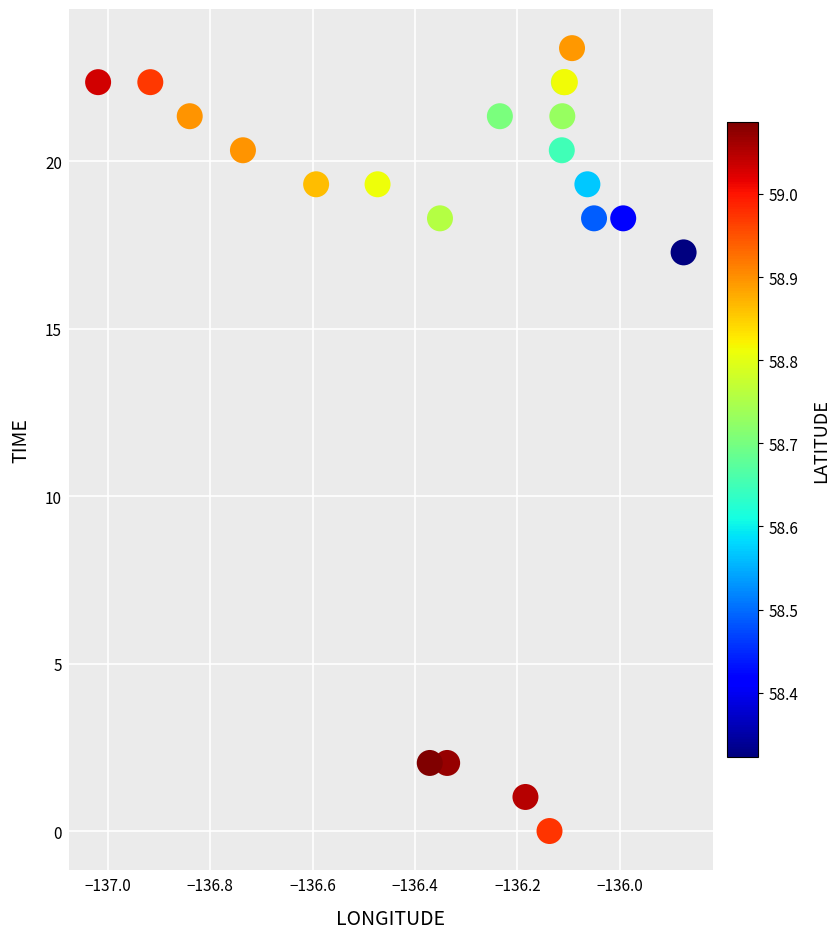

What Y value in the scatter plot is closest to 11?

17.3